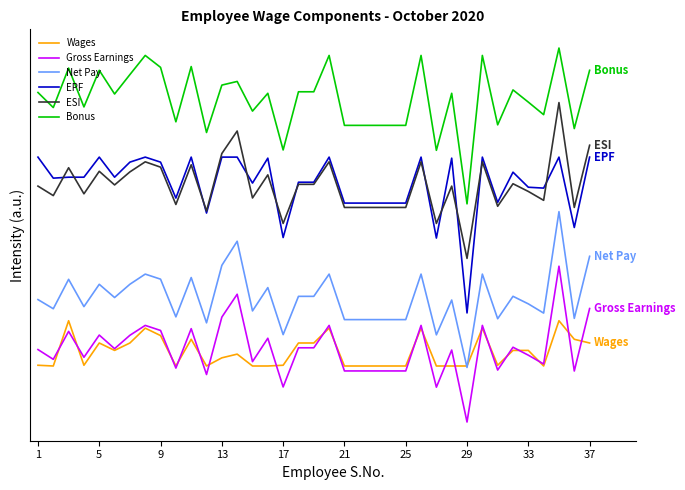

What are all the series names shown in the legend?

Wages, Gross Earnings, Net Pay, EPF, ESI, Bonus